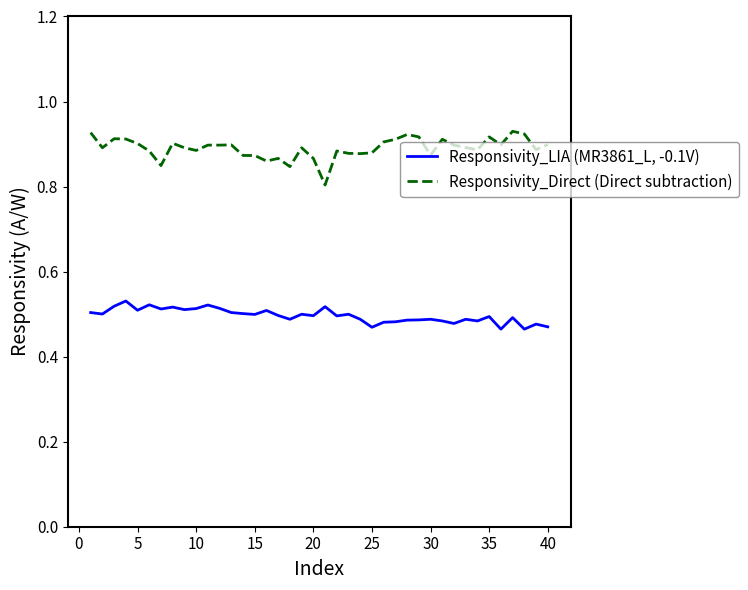

Rank the series by their average value, from highest to lowest.

Responsivity_Direct (Direct subtraction), Responsivity_LIA (MR3861_L, -0.1V)